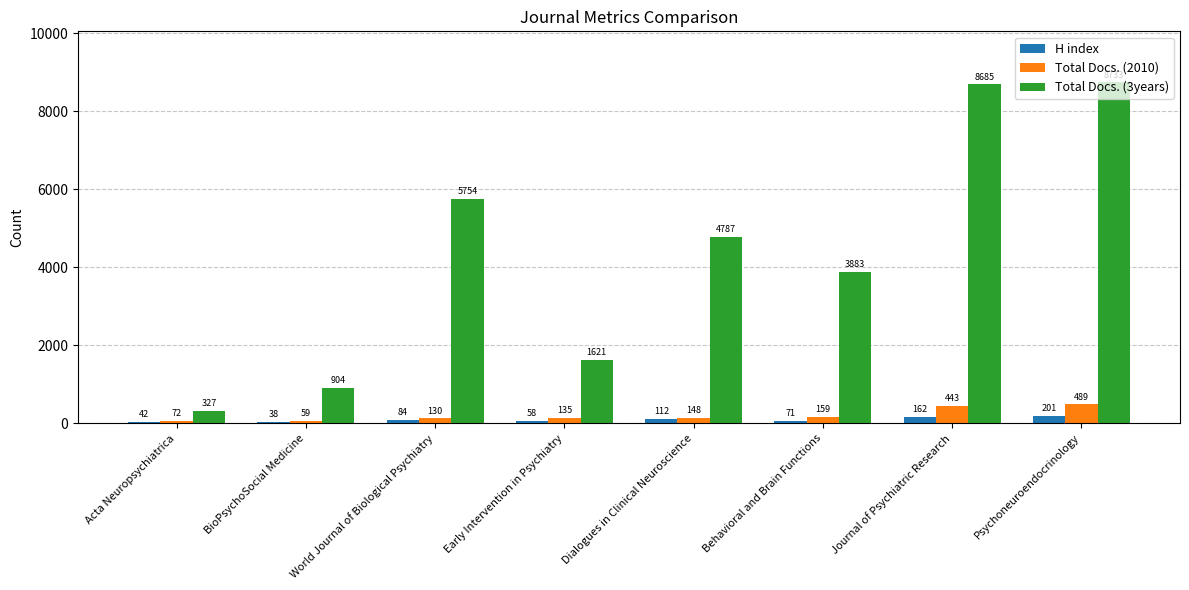

Reading left to right, list all the values displayed in this chart.

H index: 42	38	84	58	112	71	162	201
Total Docs. (2010): 72	59	130	135	148	159	443	489
Total Docs. (3years): 327	904	5754	1621	4787	3883	8685	8733